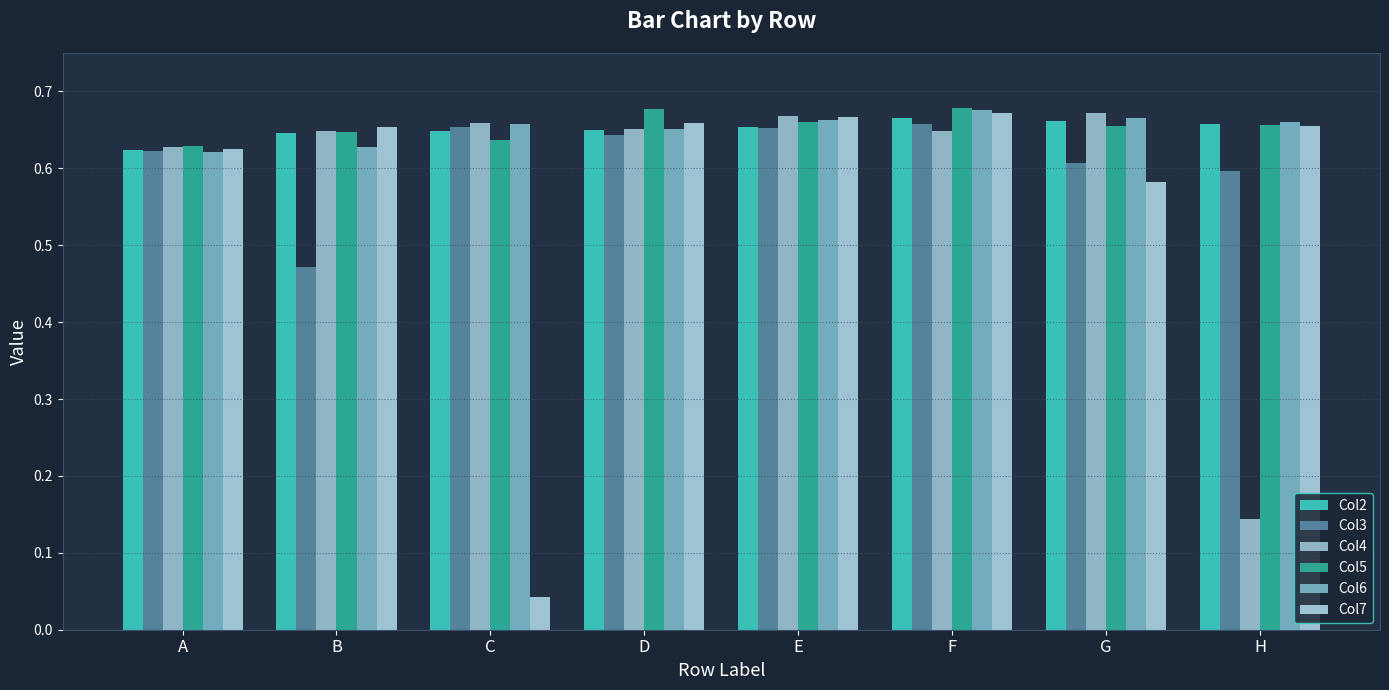

Between A and E, which series saw the biggest shift?

Col6